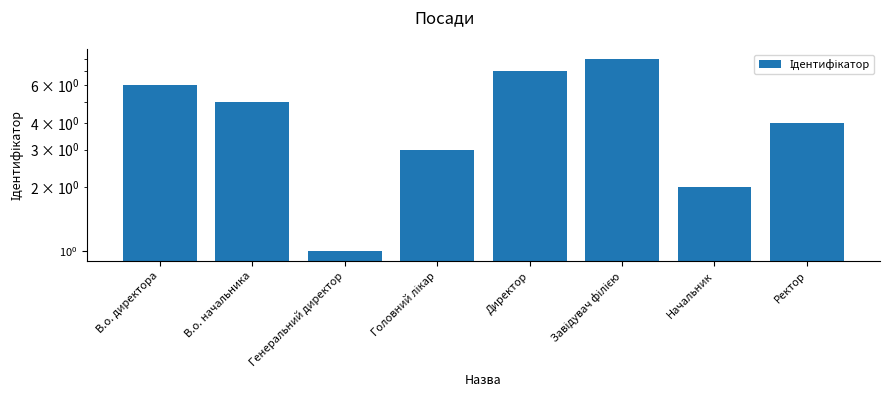

Between Головний лікар and Завідувач філією, which is larger?

Завідувач філією